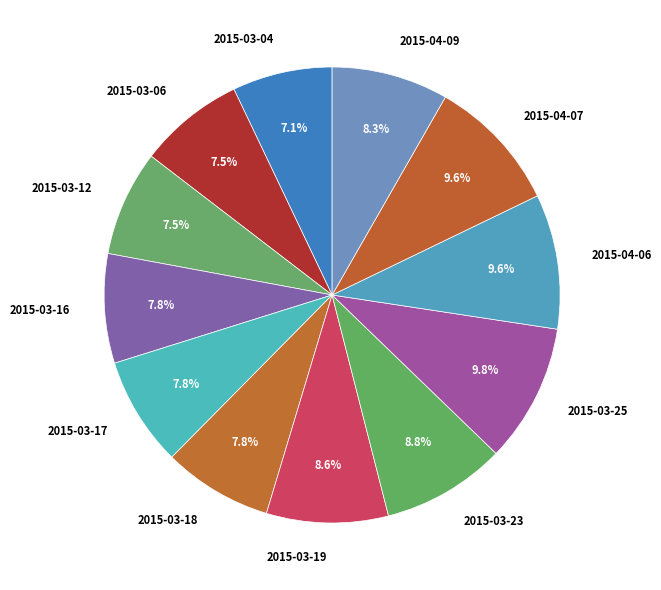

Is there any slice that represents more than half of the pie?

No